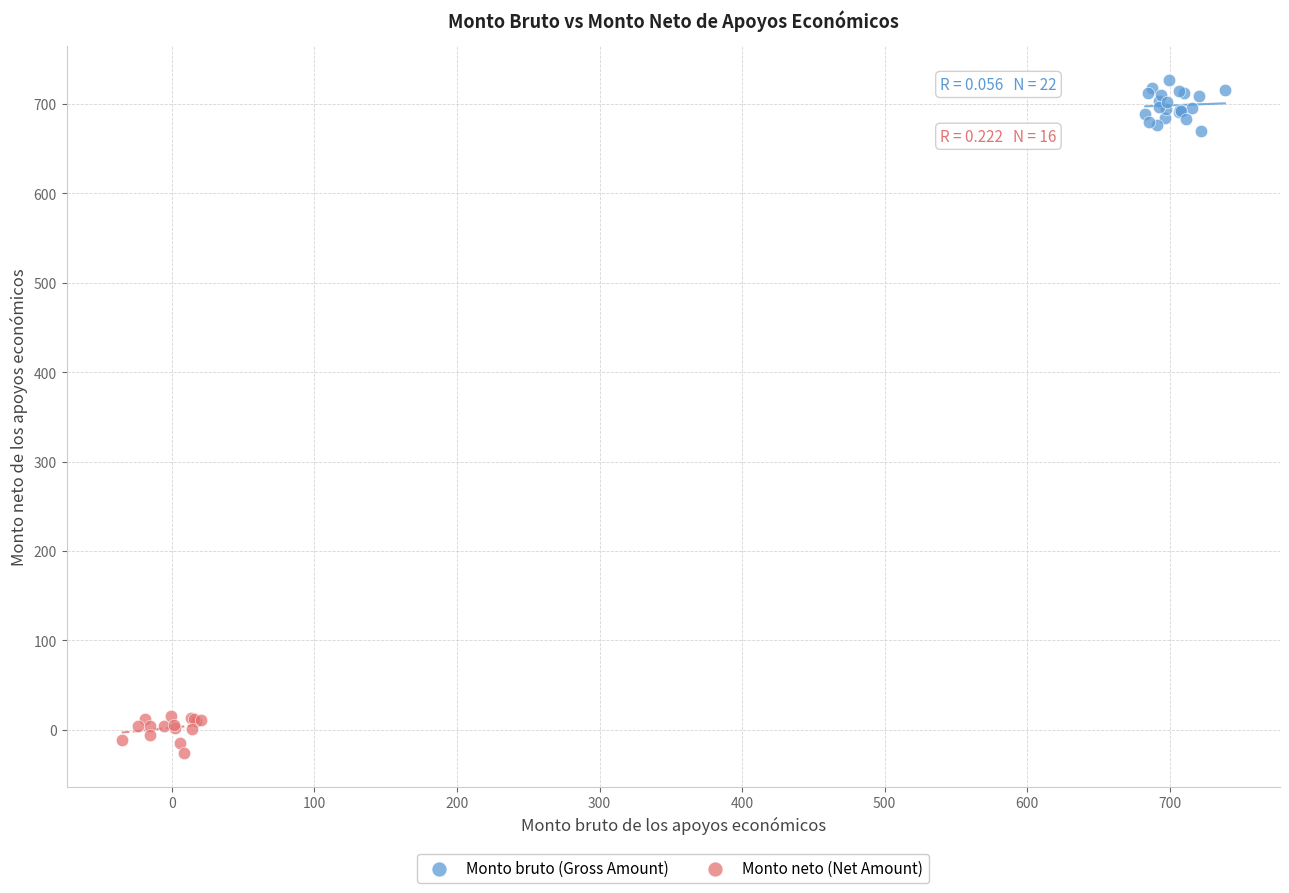

Which series contains the lowest Y value?

Monto neto (Net Amount)